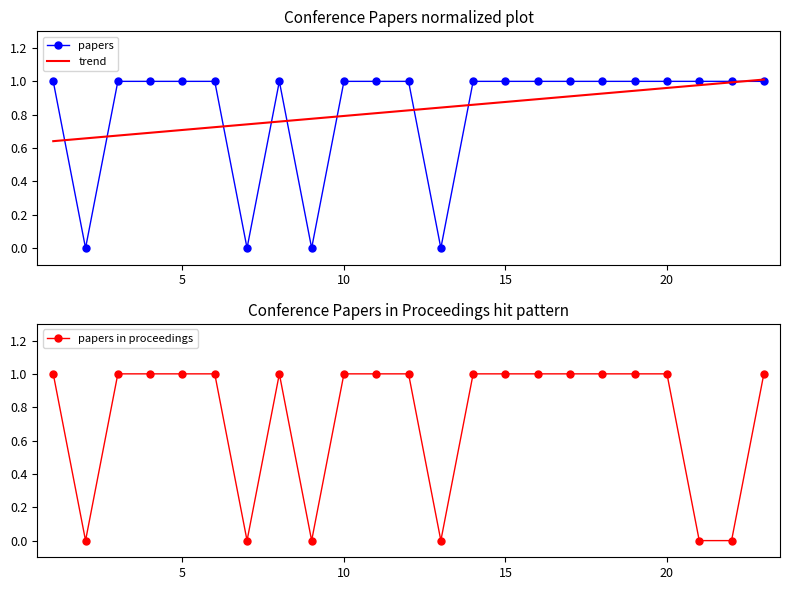

After their last crossing, which series has the higher values: papers or trend?

trend